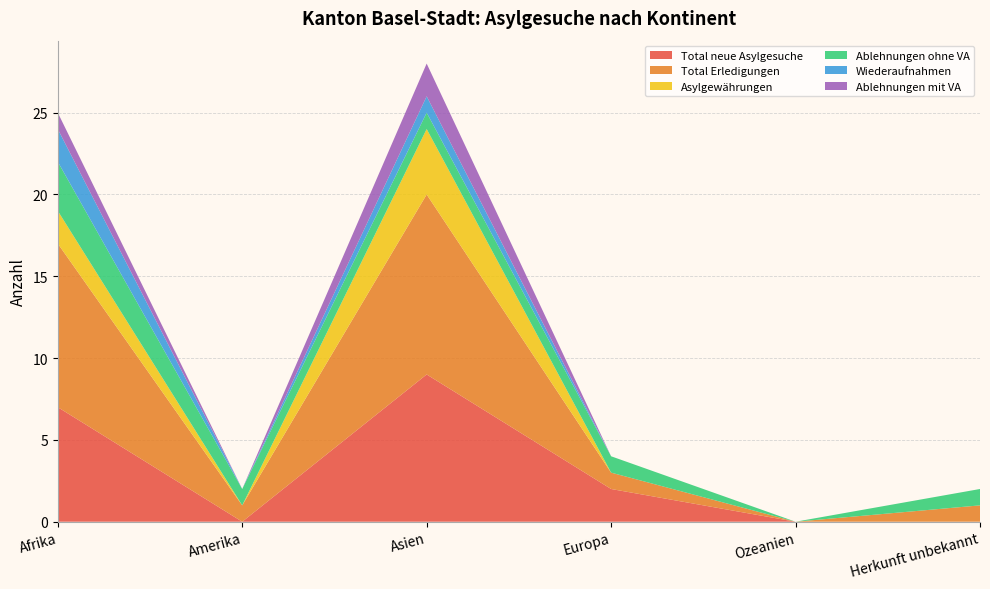

Reading left to right, what are all the values shown in this chart?

Total neue Asylgesuche: 7	0	9	2	0	0
Total Erledigungen: 10	1	11	1	0	1
Asylgewährungen: 2	0	4	0	0	0
Ablehnungen ohne VA: 3	1	1	1	0	1
Wiederaufnahmen: 2	0	1	0	0	0
Ablehnungen mit VA: 1	0	2	0	0	0